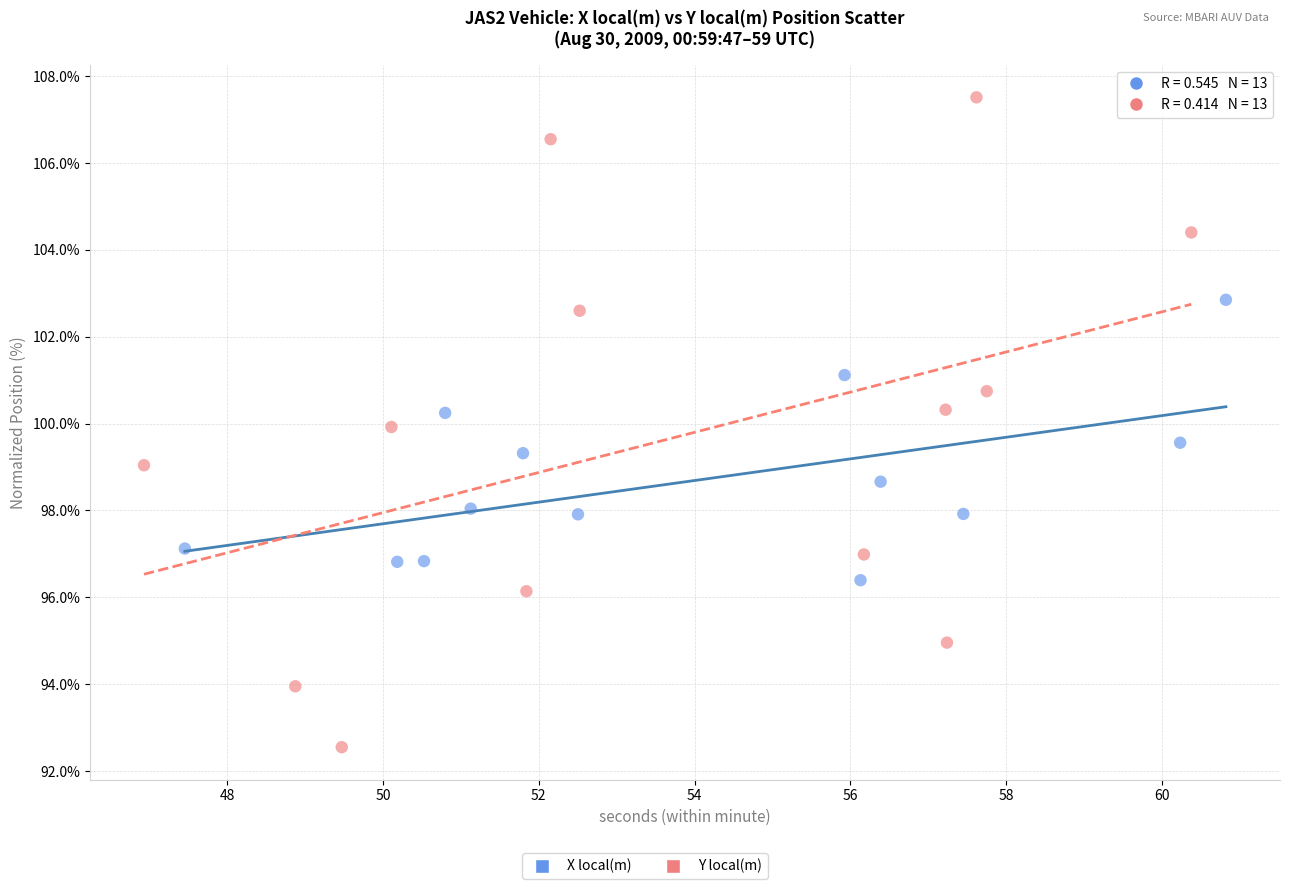

Which series contains the lowest Y value?

Y local(m)